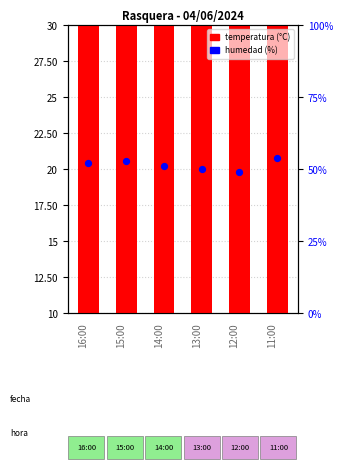

What is the change in value from 13:00 to 12:00?

-1